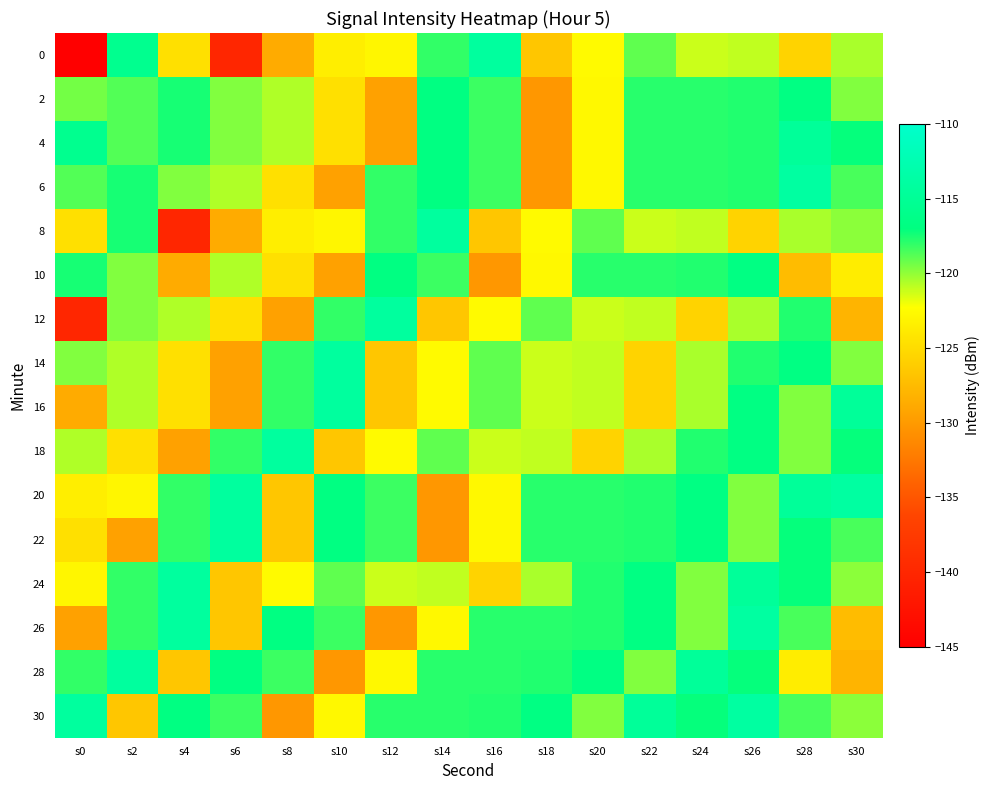

What is the difference between the highest and lowest values at s6?

25.9